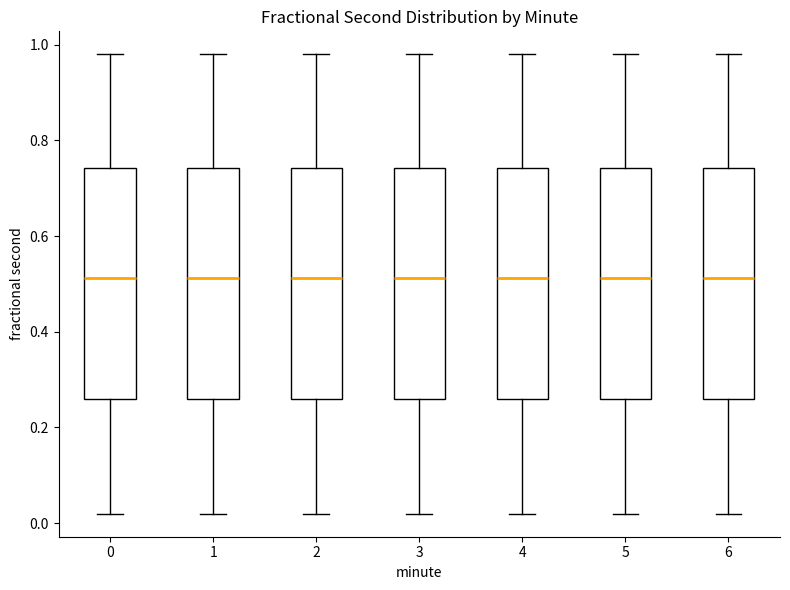

Reading left to right, transcribe this box plot: for each box, give where its median line is, the range the box spans, and where its two whiskers end, as read against the y-axis. The values are not printed on the chart, so give them approximately, as read against the axis.

0: median 0.52, box 0.26 to 0.74, whiskers 0.02 to 0.98
1: median 0.52, box 0.26 to 0.74, whiskers 0.02 to 0.98
2: median 0.52, box 0.26 to 0.74, whiskers 0.02 to 0.98
3: median 0.52, box 0.26 to 0.74, whiskers 0.02 to 0.98
4: median 0.52, box 0.26 to 0.74, whiskers 0.02 to 0.98
5: median 0.52, box 0.26 to 0.74, whiskers 0.02 to 0.98
6: median 0.52, box 0.26 to 0.74, whiskers 0.02 to 0.98